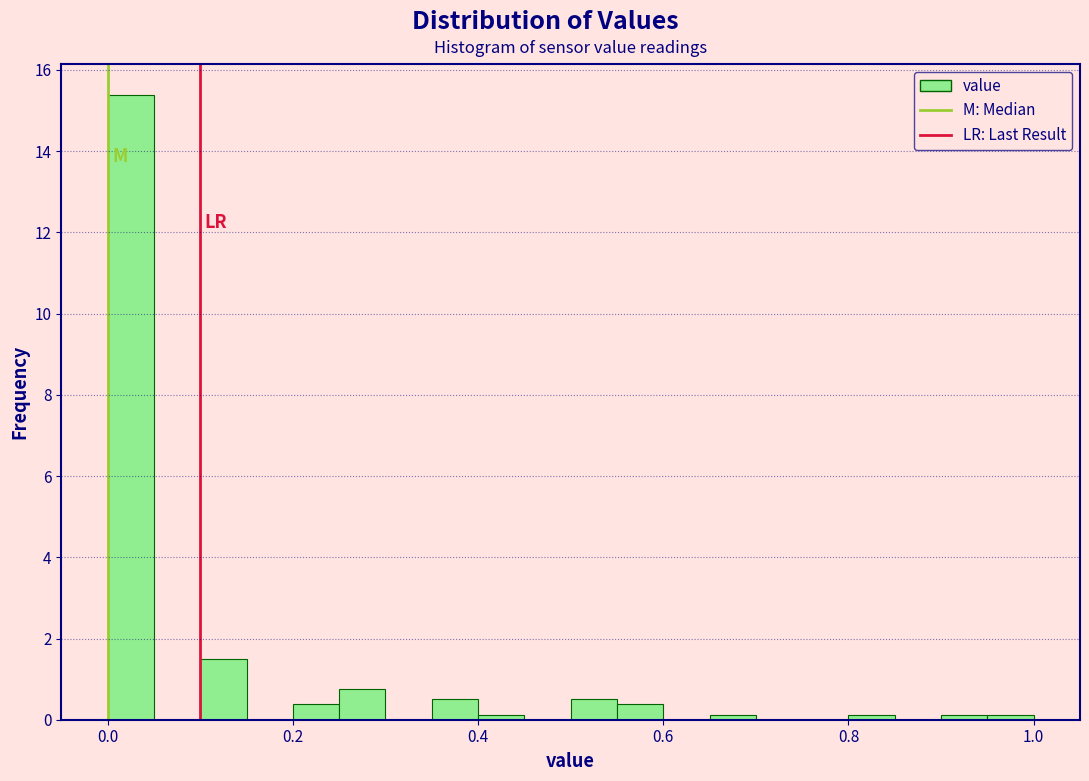

Around what value on the x-axis is the tallest bar? Give the approximate position of its centre, as read against the axis.

0.02